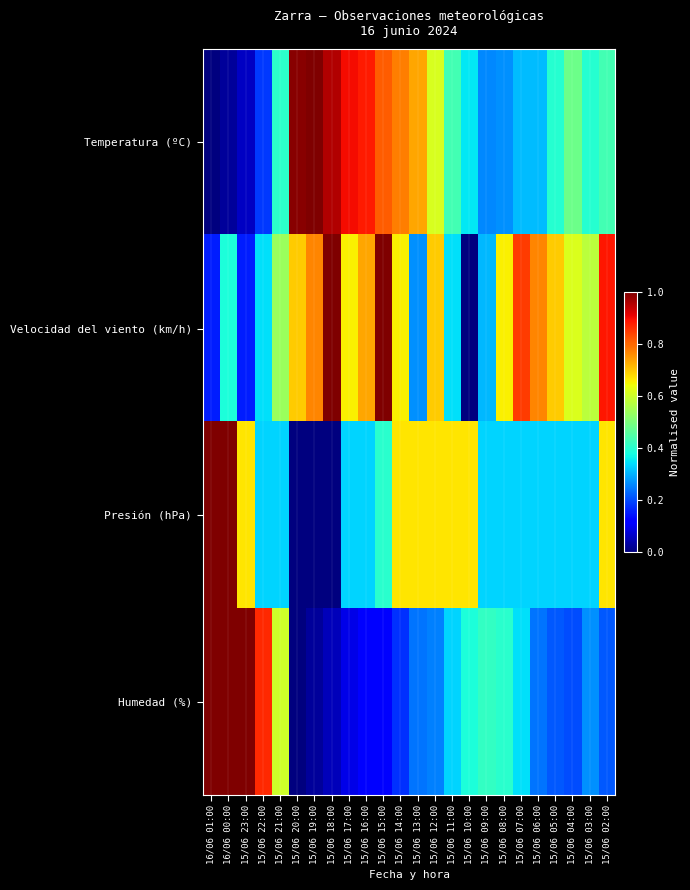

What is the total value across all series at 15/06 18:00?

2.0